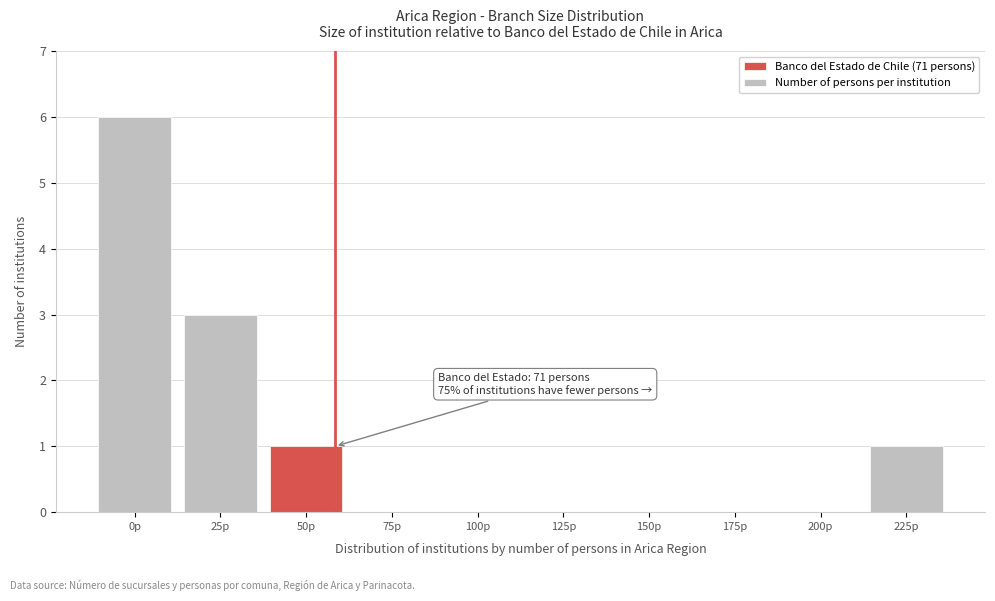

Reading left to right, list all the values displayed in this chart.

0p=6	25p=3	50p=1	75p=0	100p=0	125p=0	150p=0	175p=0	200p=0	225p=1